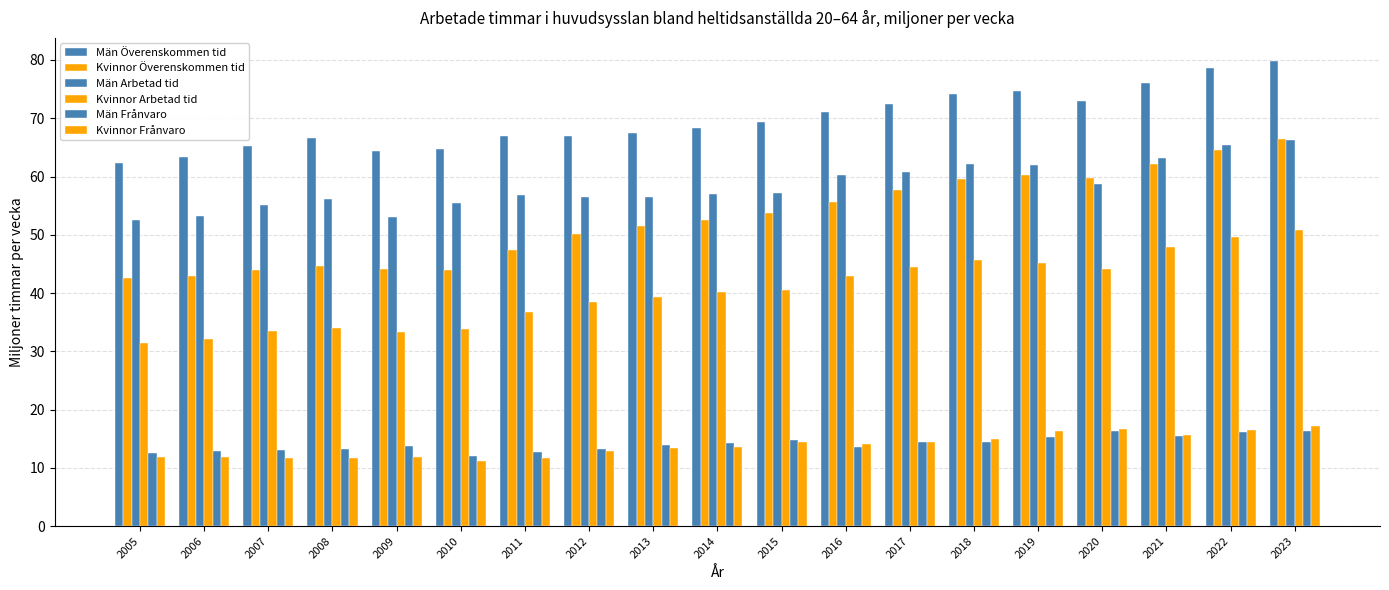

True or false: Kvinnor Frånvaro has a value of 15.6 at 2021.

True